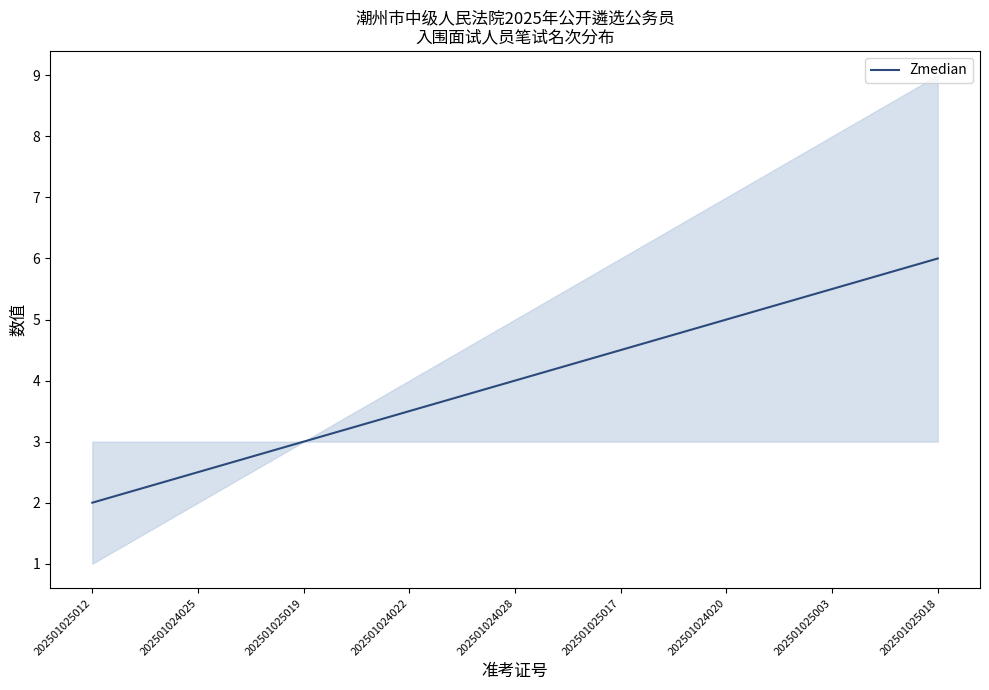

What is the label of the 8th point from the left?

202501025003